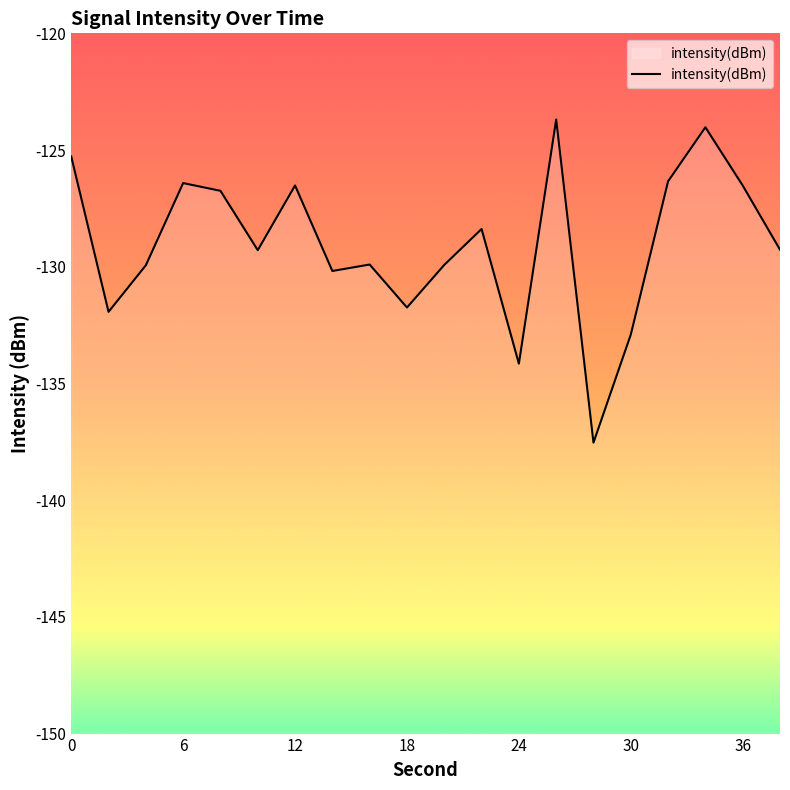

How many lines are shown in the chart?

1